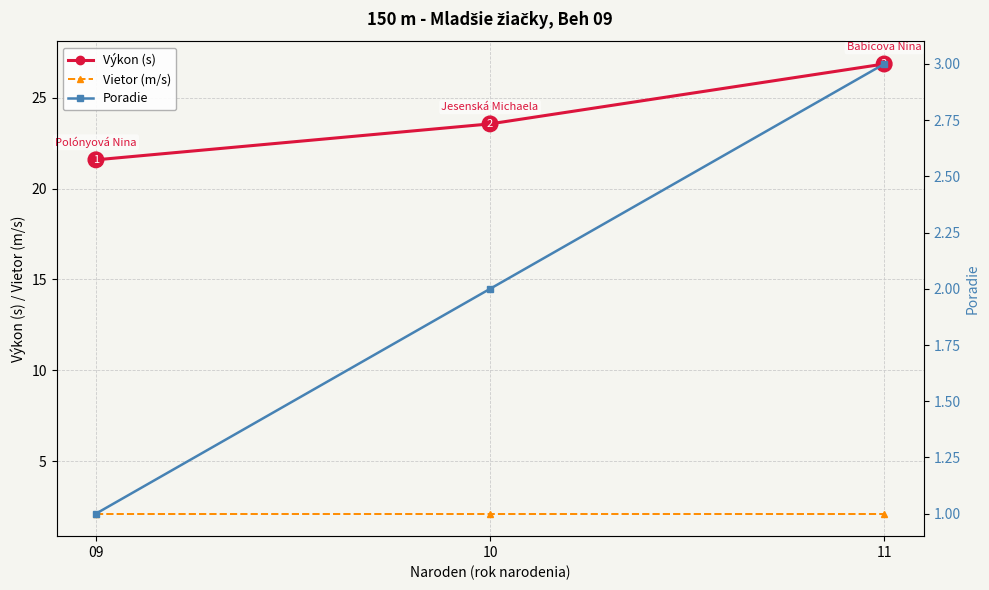

True or false: Vietor (m/s) has a value of 2.1 at 09.

True